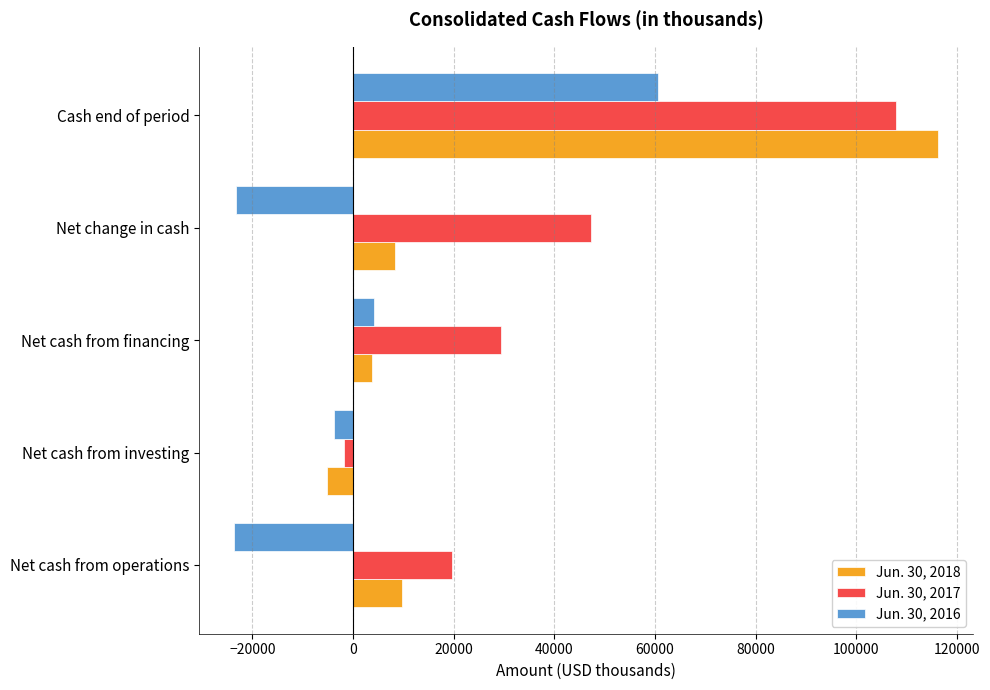

What is the difference between the second highest and second lowest values in the Jun. 30, 2018 series?

5905